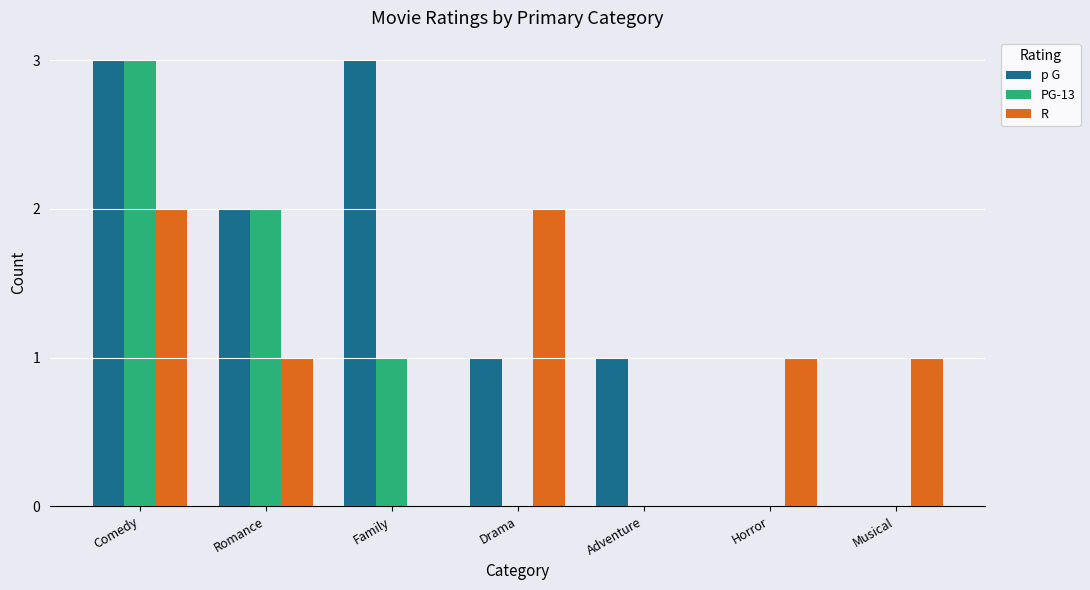

Reading left to right, extract all data points from this chart.

p G: 3	2	3	1	1	0	0
PG-13: 3	2	1	0	0	0	0
R: 2	1	0	2	0	1	1